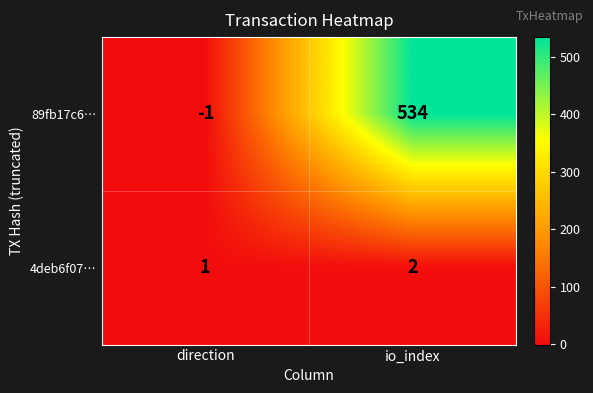

True or false: 4deb6f07… has a value of 0 at direction.

False